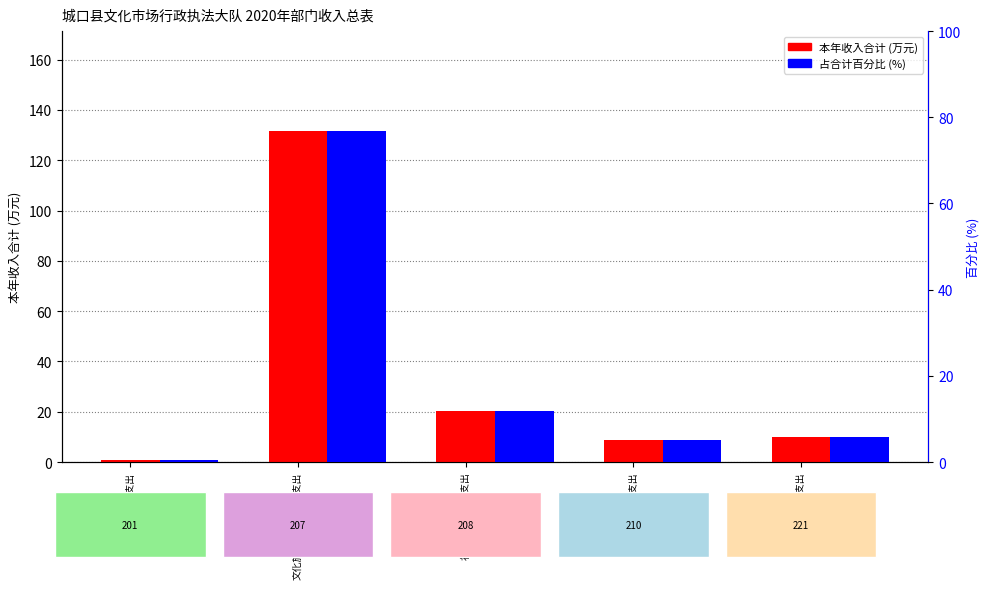

Which category has the lowest value in the 占合计百分比 series?

一般公共服务支出